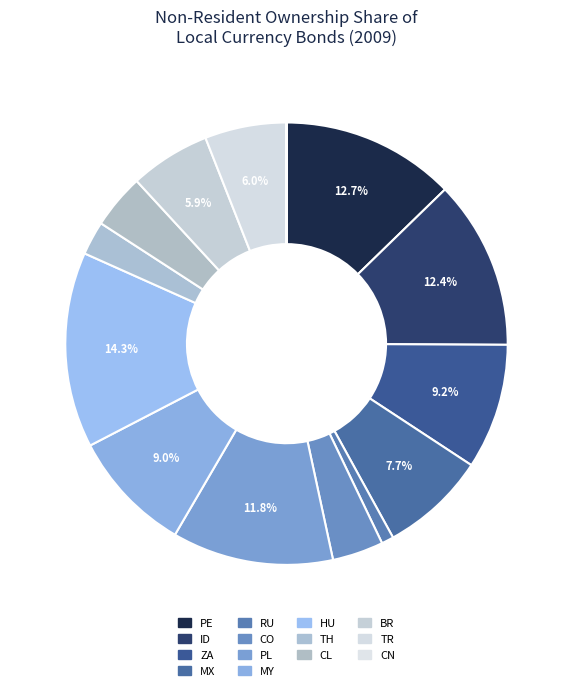

To the nearest percent, what is the combined percentage of CL and ID?

16%